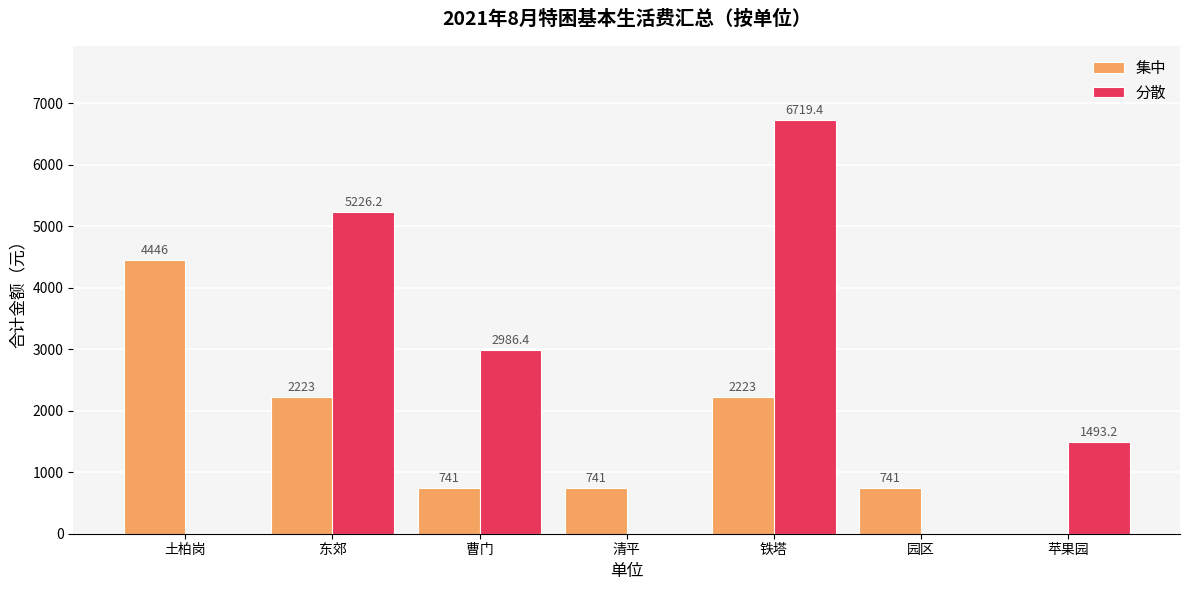

Is the value of 分散 at 东郊 greater than the value of 集中 at 东郊?

Yes